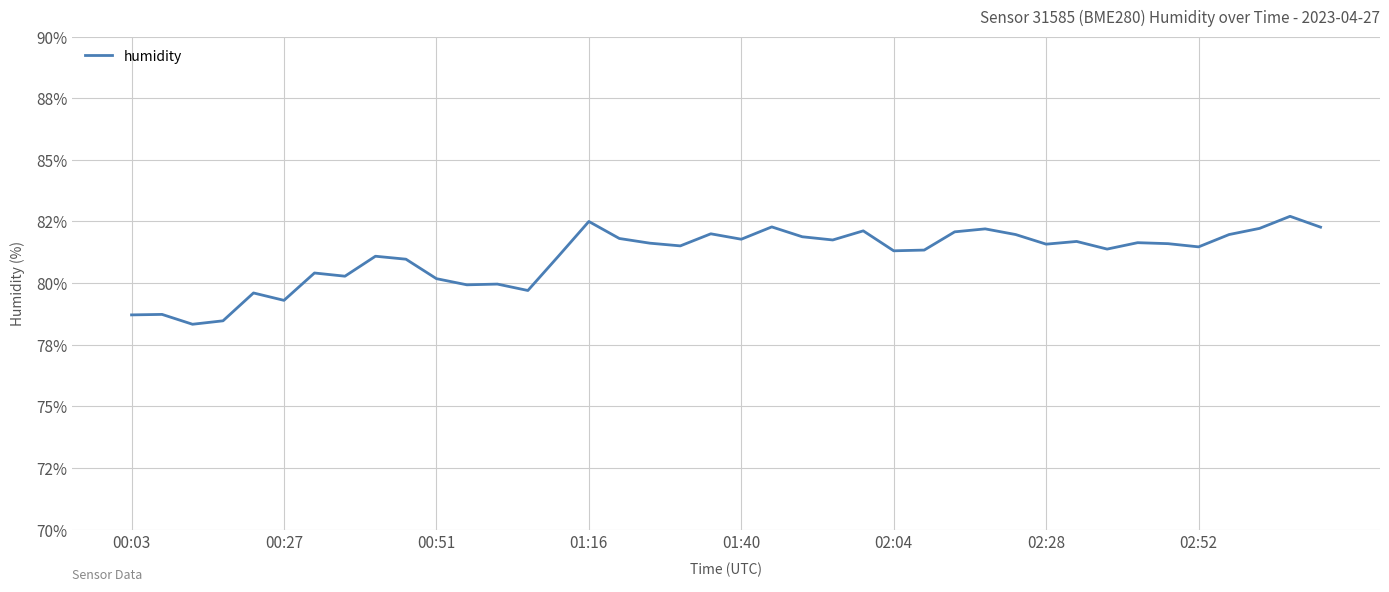

What is the difference between the maximum and minimum values?

4.4